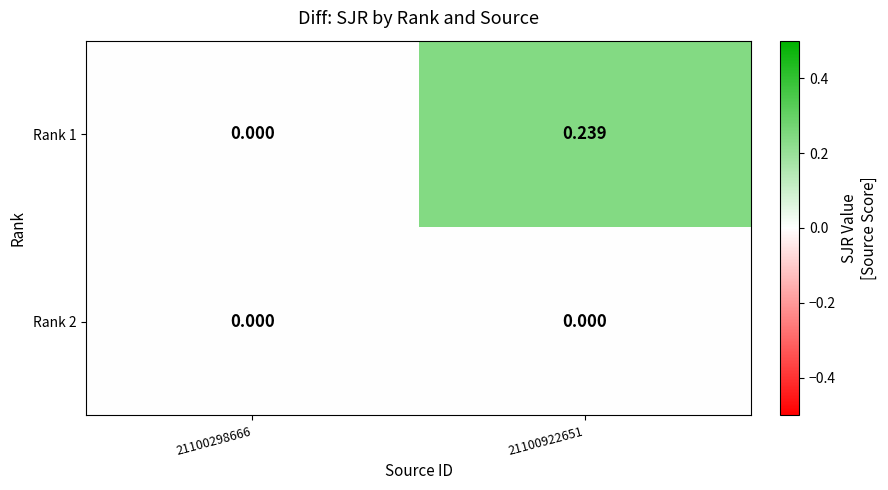

Which label corresponds to the smallest value in the chart?

21100298666